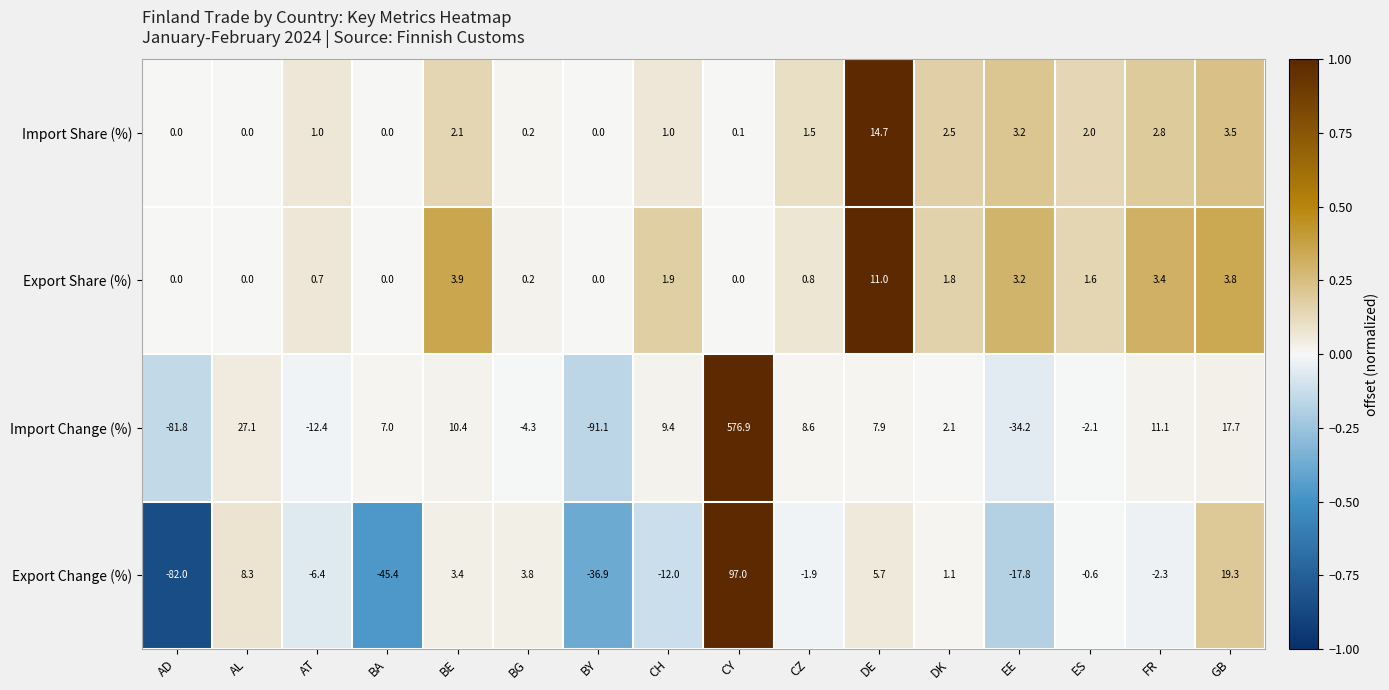

Is the value of Export Share (%) at CY greater than the value of Import Change (%) at AL?

No